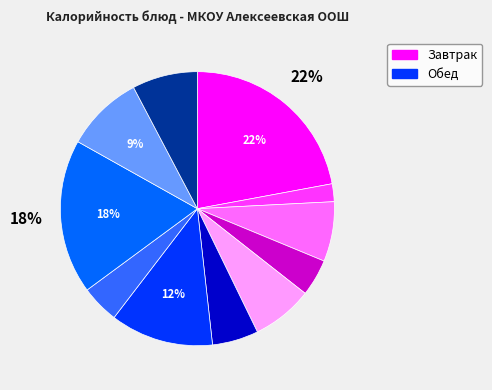

Does any single category account for the majority?

No